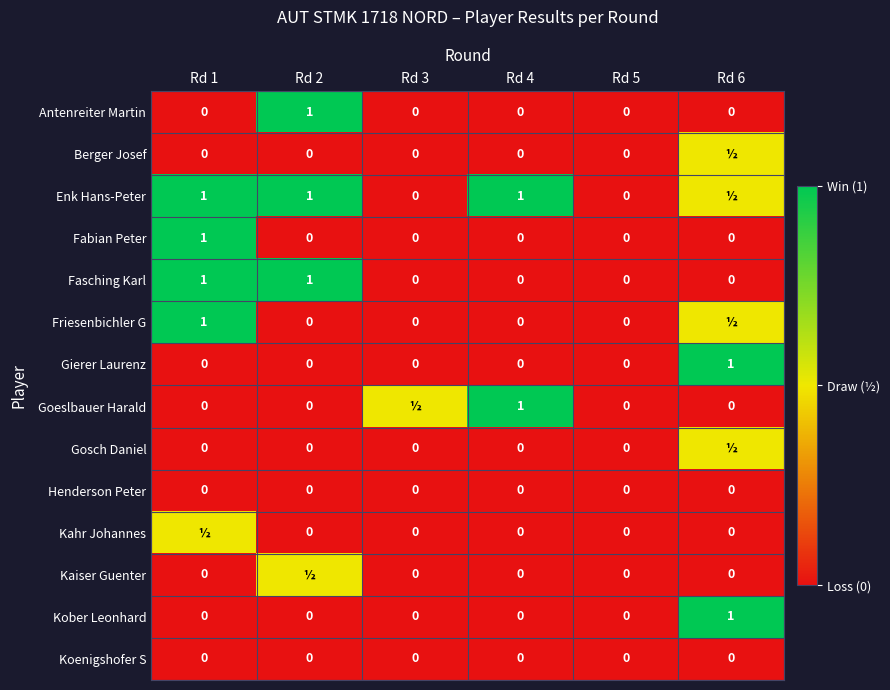

How many Fasching Karl values are between 0 and 1?

6